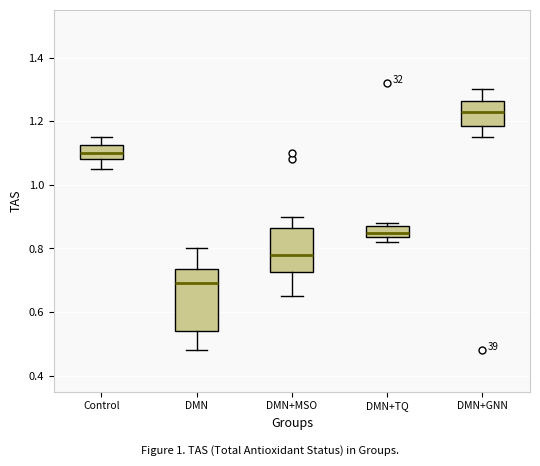

Reading left to right, read every box against the y-axis: the position of its median line, the range the box covers, and the ends of its whiskers. The values are not printed on the chart, so give them approximately, as read against the axis.

Control: median 1.10, box 1.08 to 1.12, whiskers 1.06 to 1.16
DMN: median 0.70, box 0.54 to 0.74, whiskers 0.48 to 0.80
DMN+MSO: median 0.78, box 0.72 to 0.86, whiskers 0.66 to 0.90
DMN+TQ: median 0.86, box 0.84 to 0.88, whiskers 0.82 to 0.88 (just above the box's upper edge)
DMN+GNN: median 1.24, box 1.18 to 1.26, whiskers 1.16 to 1.30